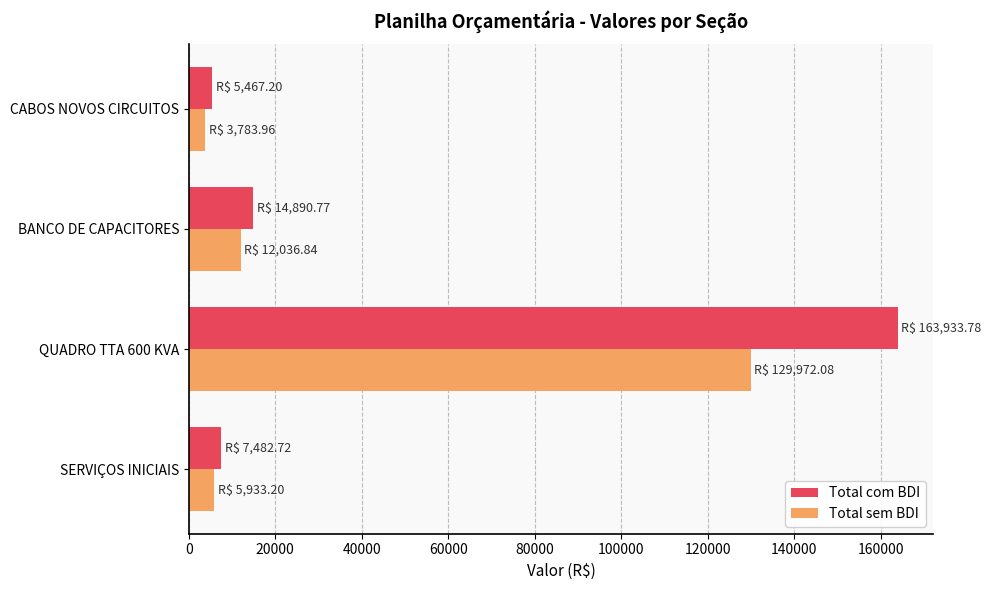

What is the greatest value displayed?

163933.8